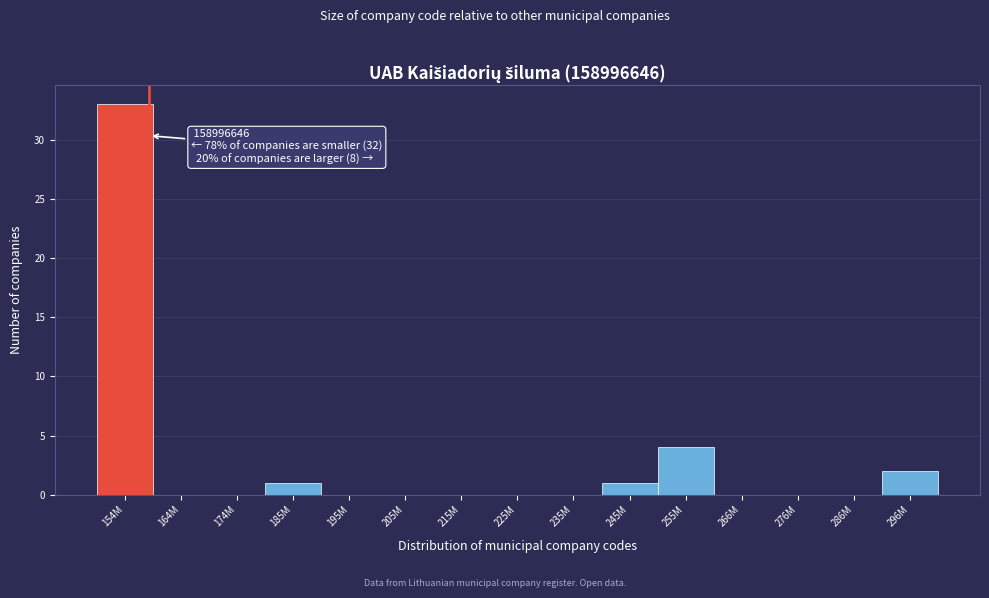

Reading left to right, list all the values displayed in this chart.

154M=33	164M=0	174M=0	185M=1	195M=0	205M=0	215M=0	225M=0	235M=0	245M=1	255M=4	266M=0	276M=0	286M=0	296M=2